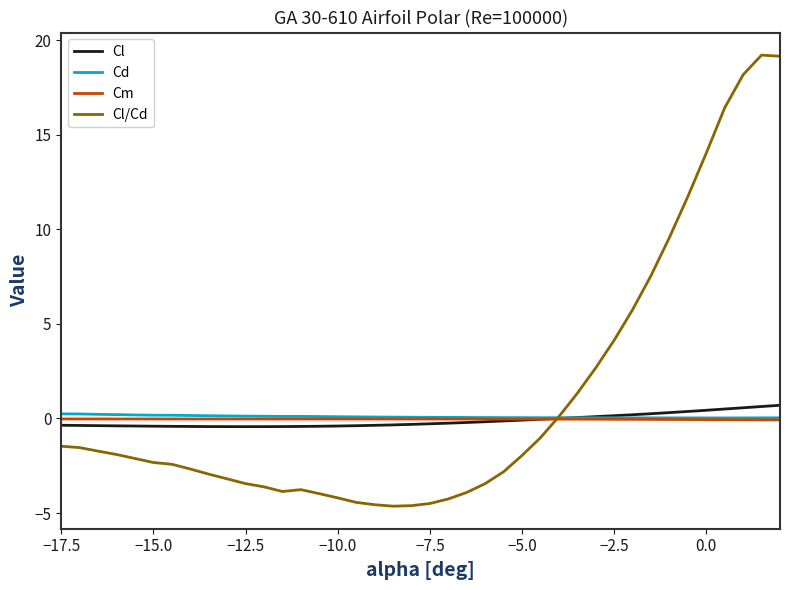

True or false: Cm and Cl cross at least once.

True